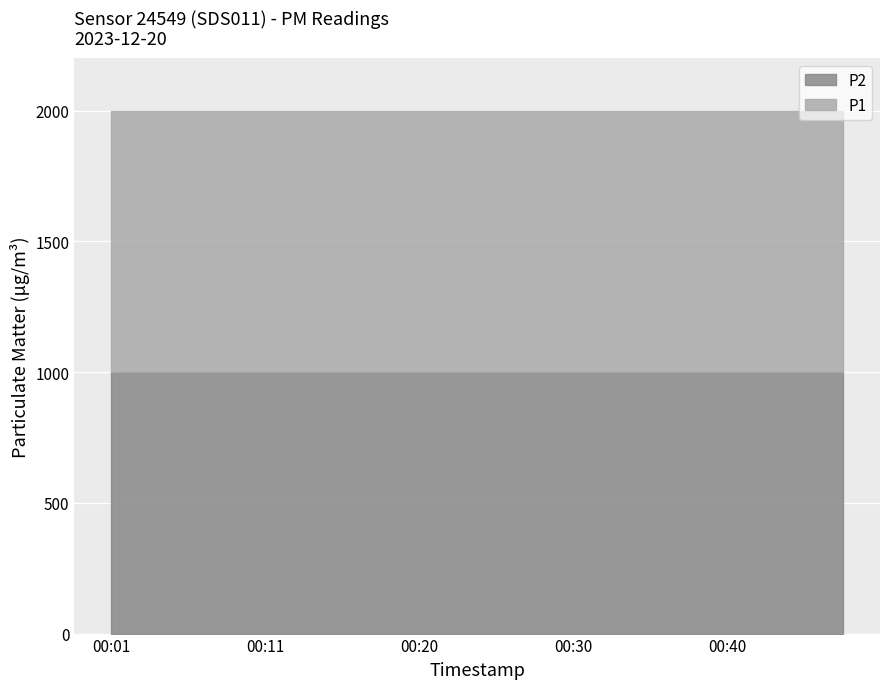

Between 00:37 and 00:18, which is larger?

00:37